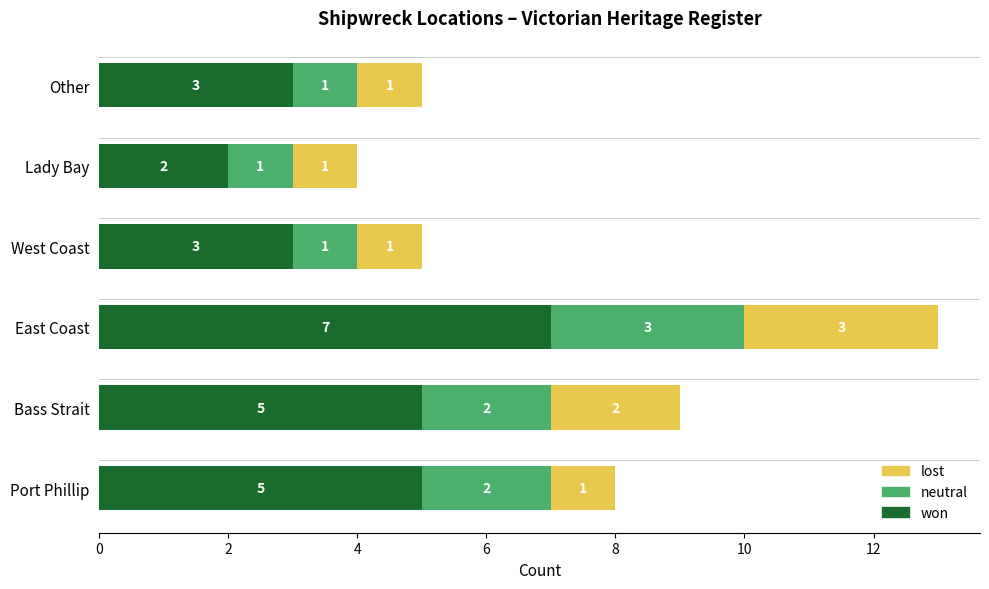

What is the sum of all won values?

25